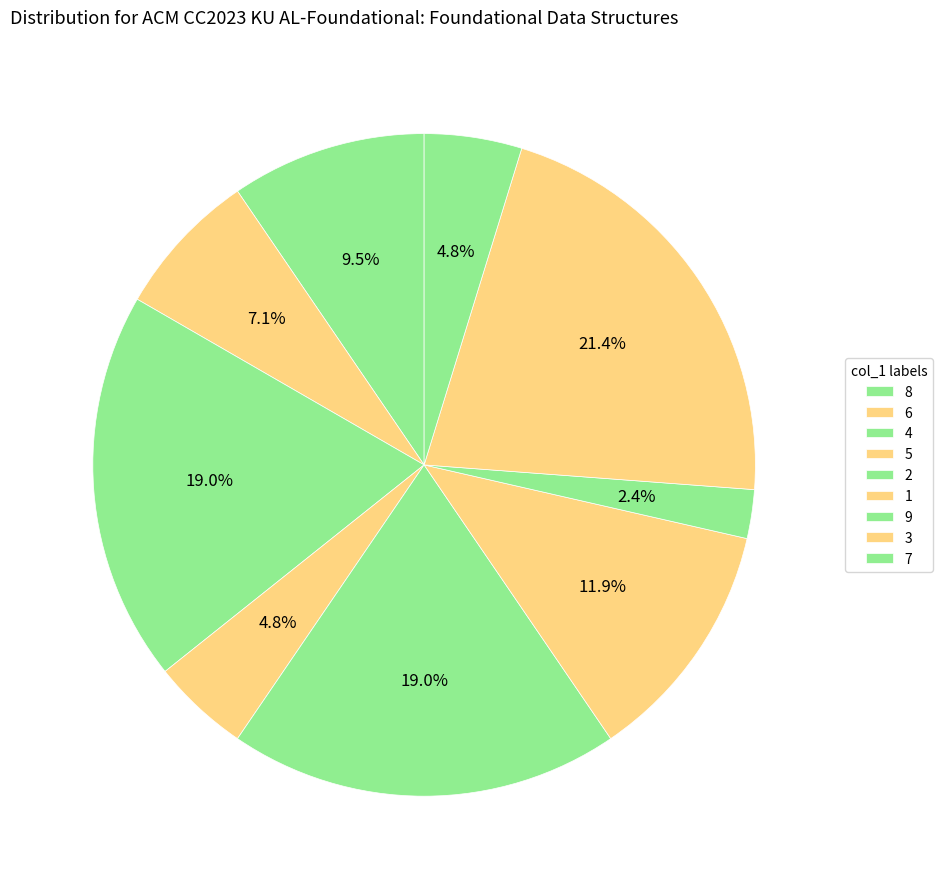

Count the number of slices in the pie.

9